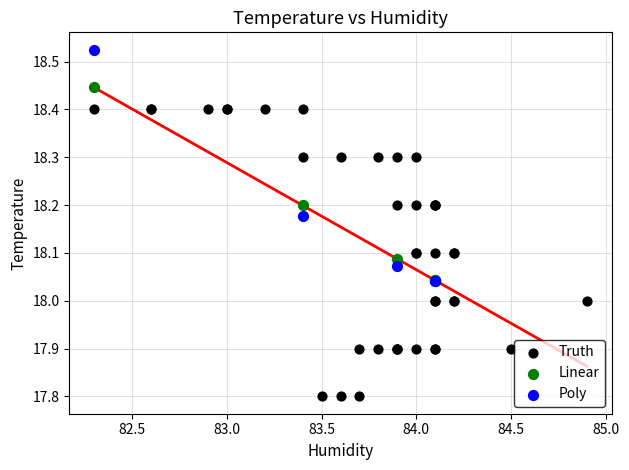

Which series contains the highest Y value?

Poly